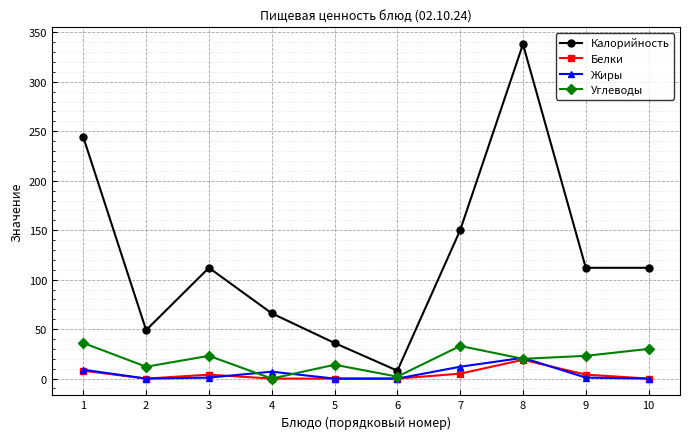

What is the sum of the Калорийность values at 8 and 9?

450